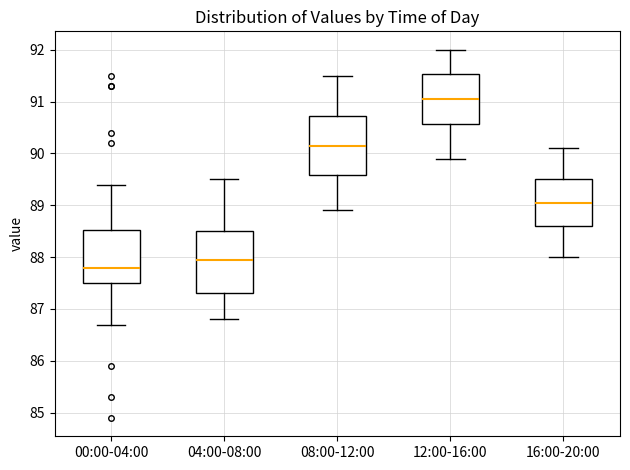

Reading left to right, read every box against the y-axis: the position of its median line, the range the box covers, and the ends of its whiskers. The values are not printed on the chart, so give them approximately, as read against the axis.

00:00-04:00: median 87.8, box 87.5 to 88.5, whiskers 86.7 to 89.4
04:00-08:00: median 88.0, box 87.3 to 88.5, whiskers 86.8 to 89.5
08:00-12:00: median 90.2, box 89.6 to 90.7, whiskers 88.9 to 91.5
12:00-16:00: median 91.1, box 90.6 to 91.5, whiskers 89.9 to 92.0
16:00-20:00: median 89.1, box 88.6 to 89.5, whiskers 88.0 to 90.1